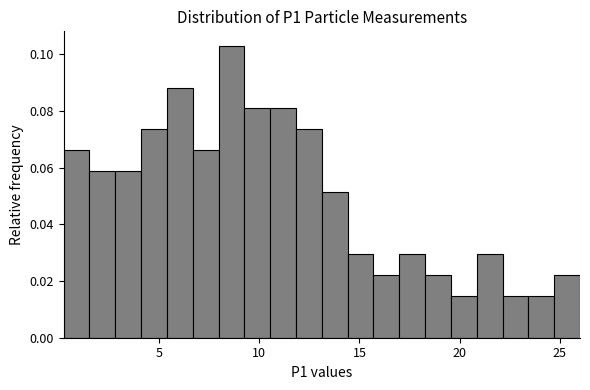

Around what value on the x-axis is the tallest bar? Give the approximate position of its centre, as read against the axis.

8.5